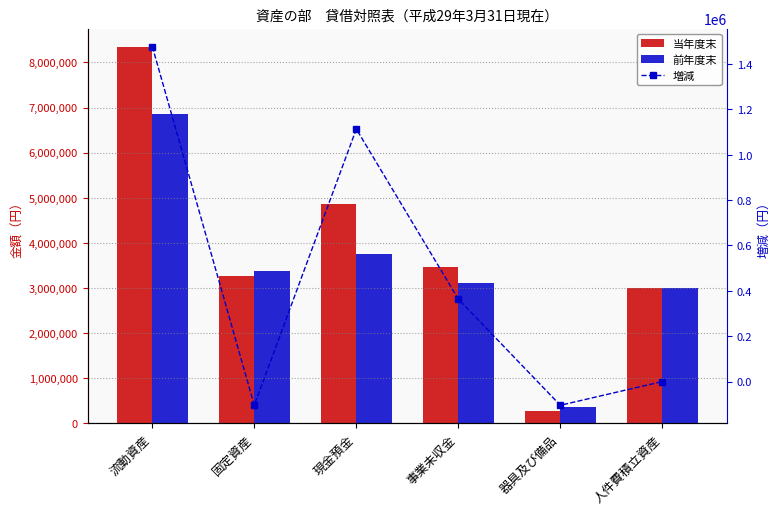

What value does the 増減 series have at 固定資産, to the nearest 50?

-104650